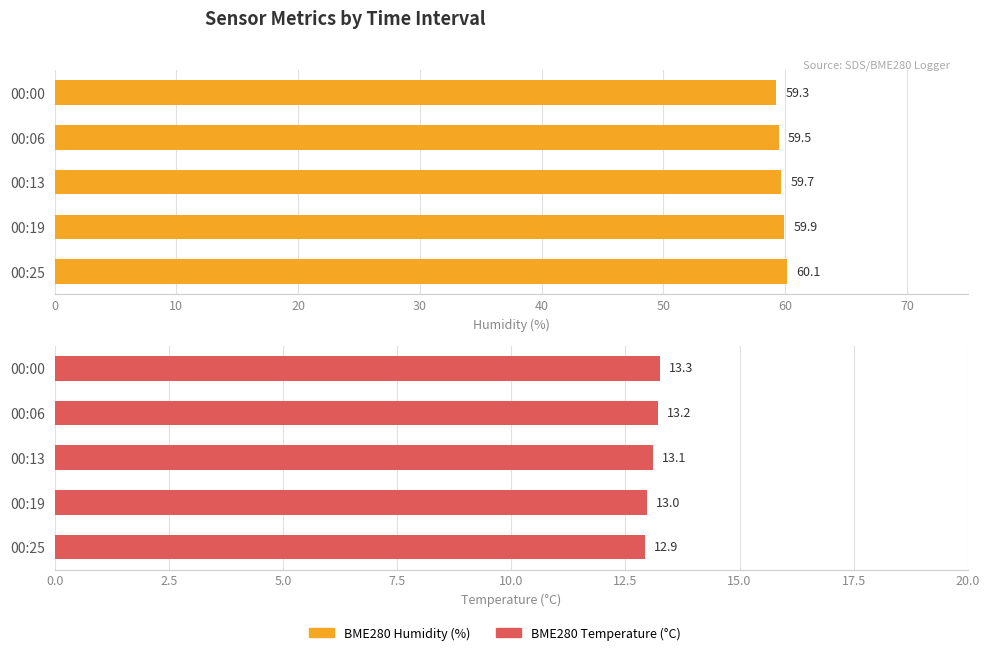

The BME280 Temperature (°C) series shows 17.7 at 00:13. True or false?

False